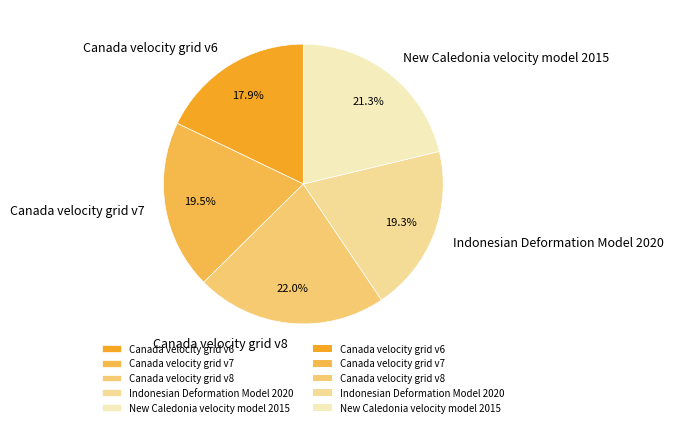

To the nearest percent, what portion does Canada velocity grid v8 represent?

22%